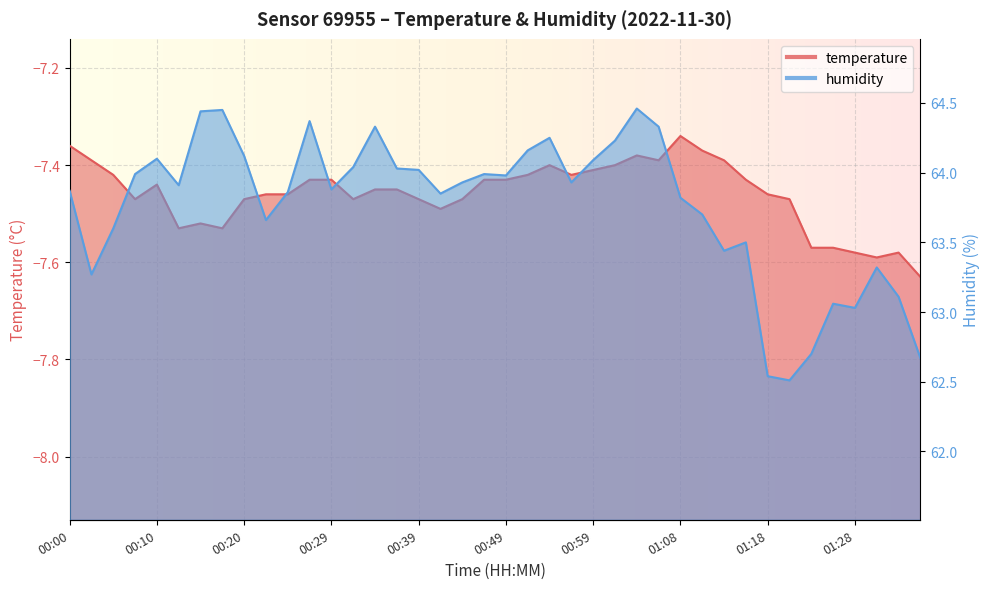

Which category has the highest value across all series?

01:03